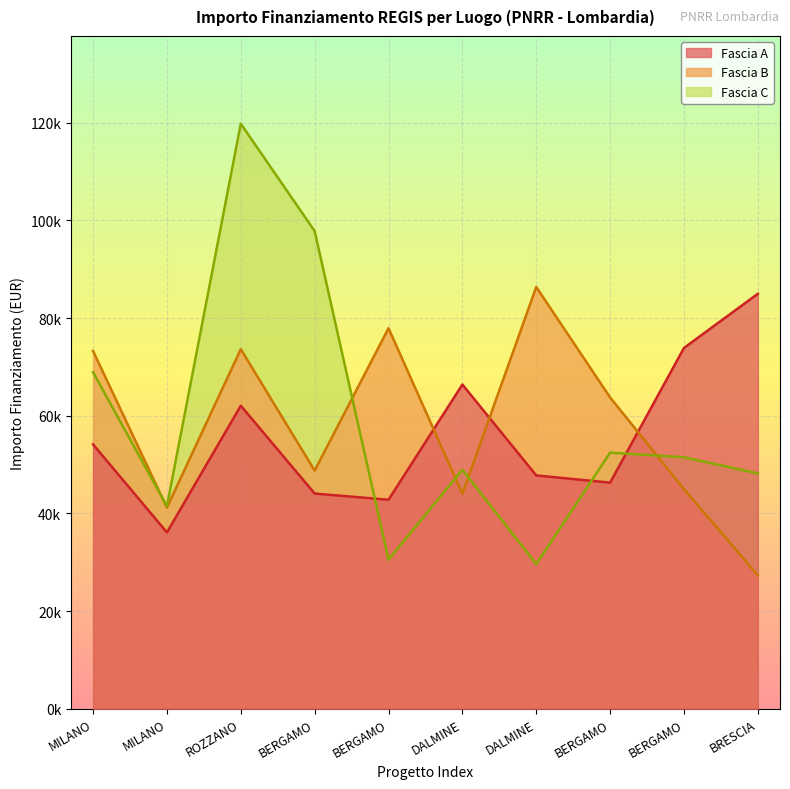

The value of Fascia B at MILANO is 73250.1. True or false?

True